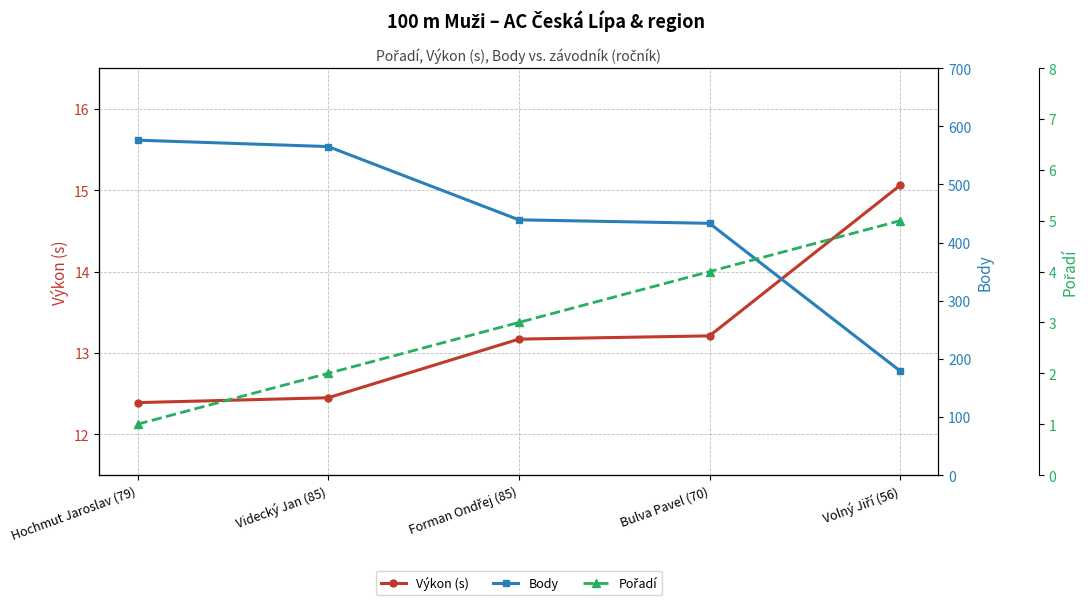

True or false: Body has a value of 720.6 at Bulva Pavel (70).

False